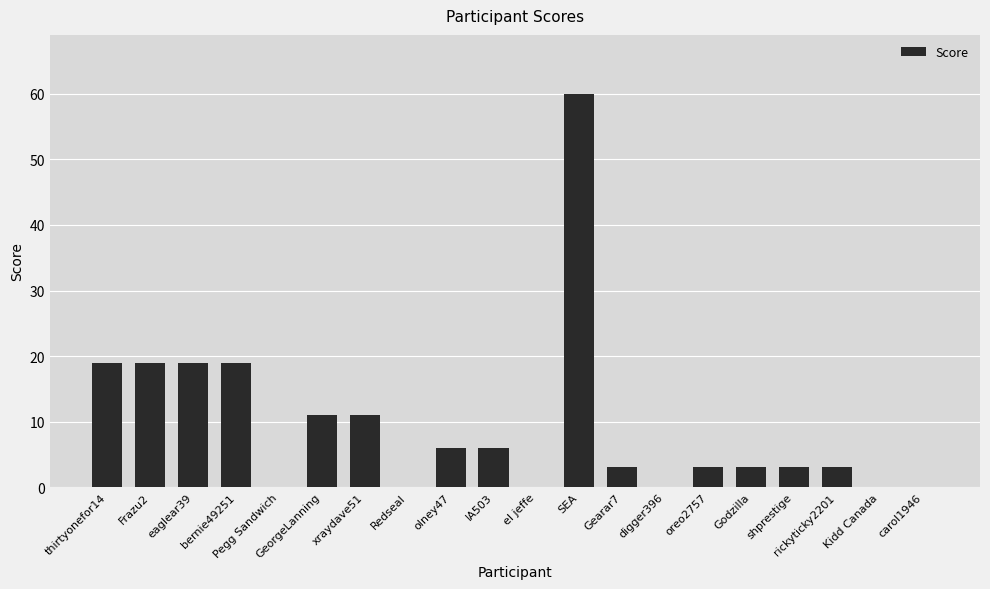

The chart shows a value of 3 at shprestige. True or false?

True